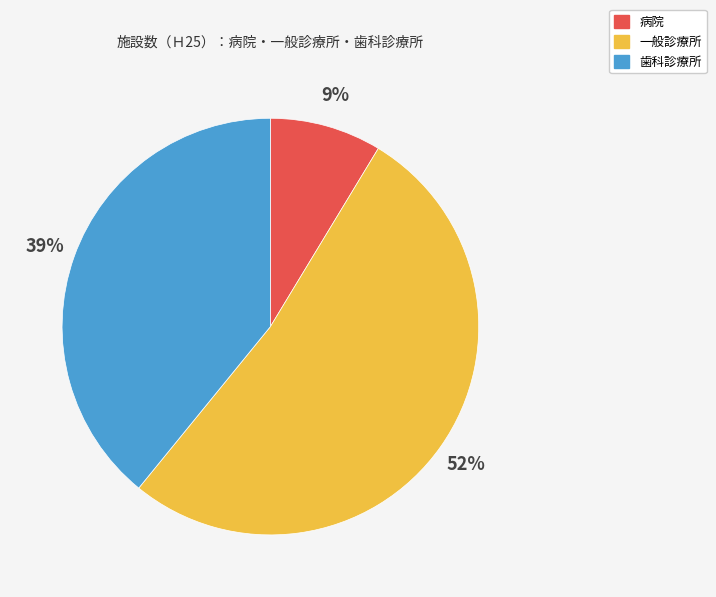

Count the number of slices in the pie.

3